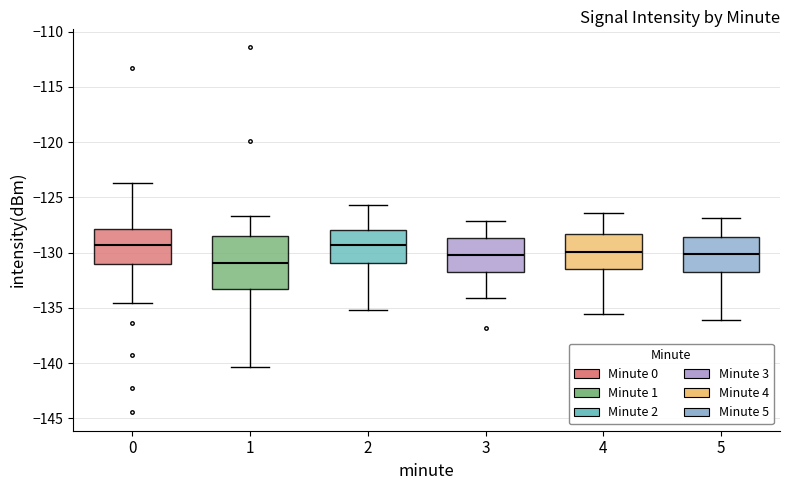

Comparing the boxes themselves (not the whiskers), which one is the tallest?

1